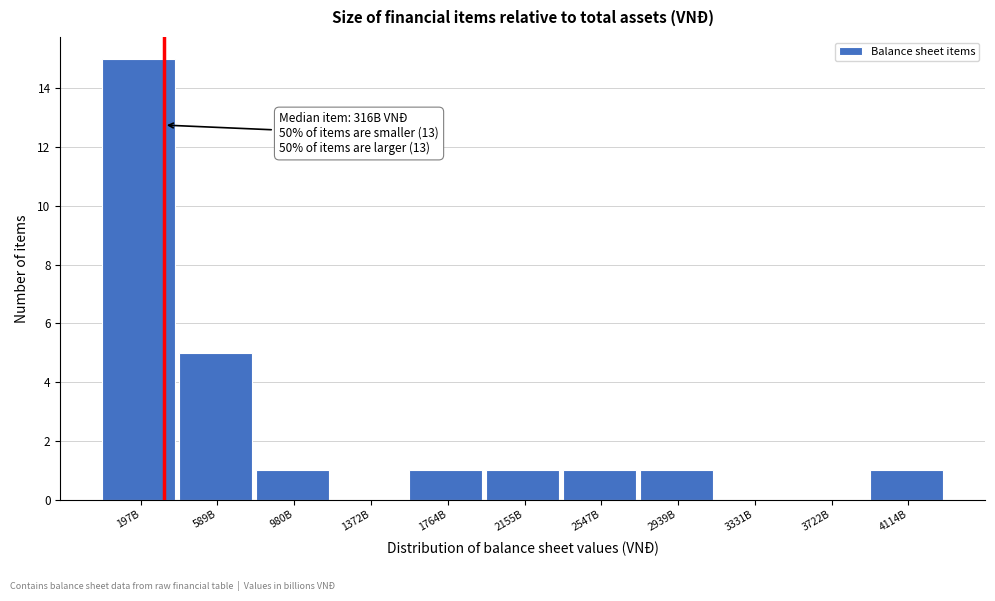

Reading left to right, what are all the values shown in this chart?

197B=15	589B=5	980B=1	1372B=0	1764B=1	2155B=1	2547B=1	2939B=1	3331B=0	3722B=0	4114B=1